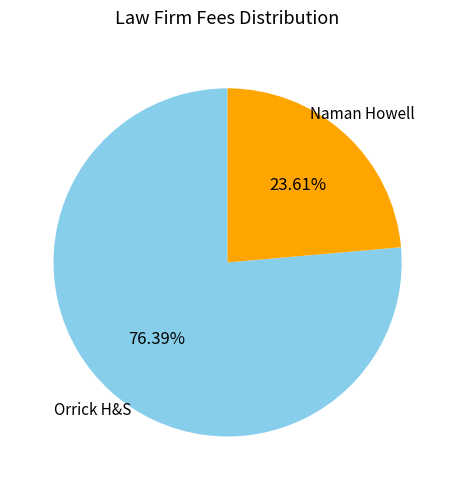

How many slices are in this pie chart?

2